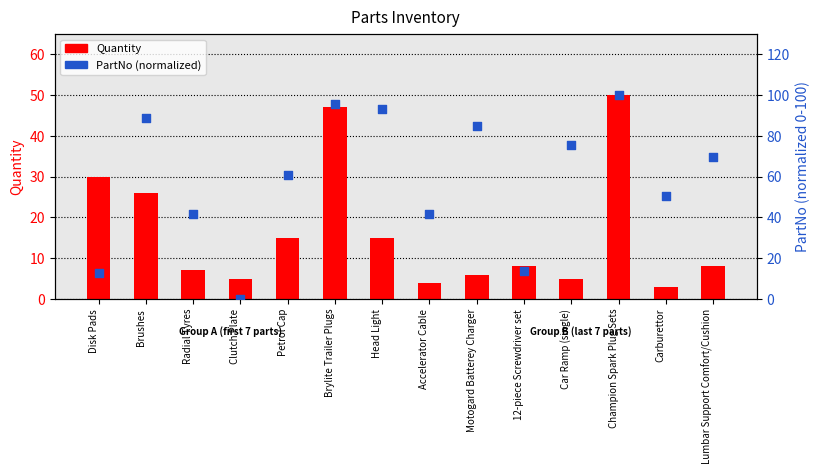

Which series contains the highest Y value?

PartNo (normalized)